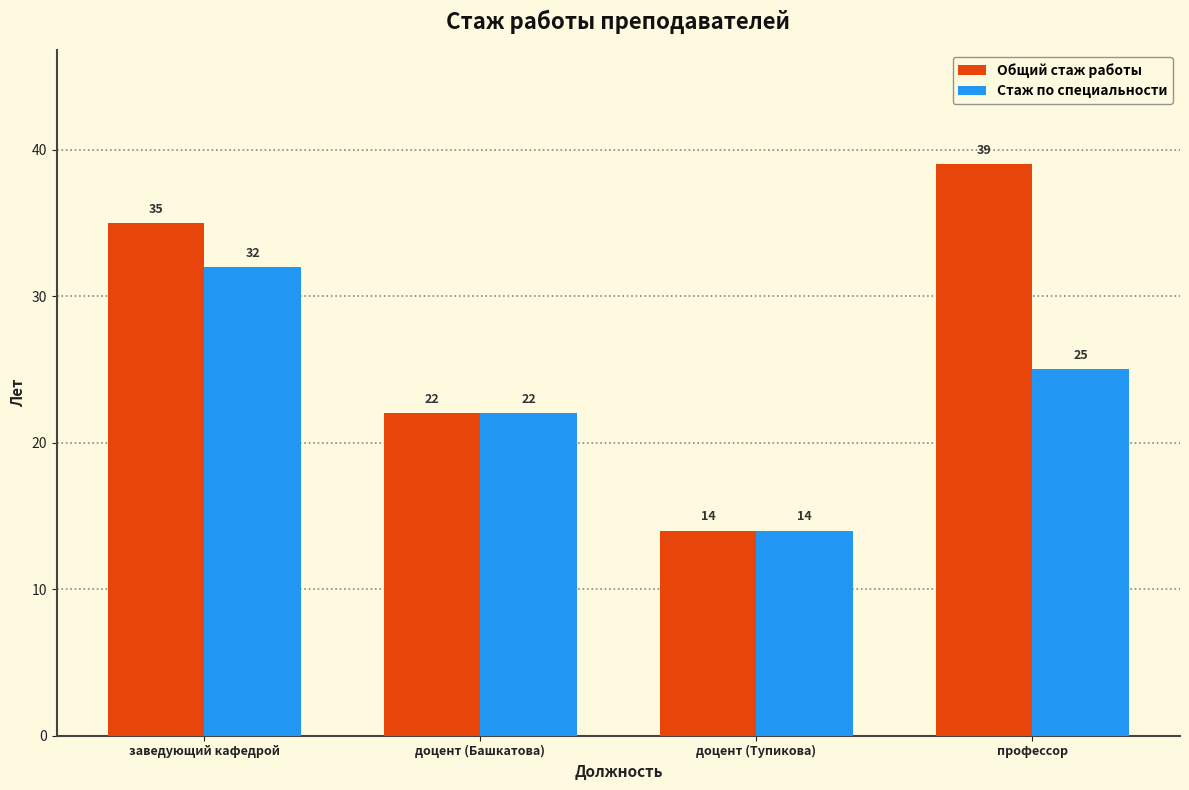

Count the number of data series in this chart.

2